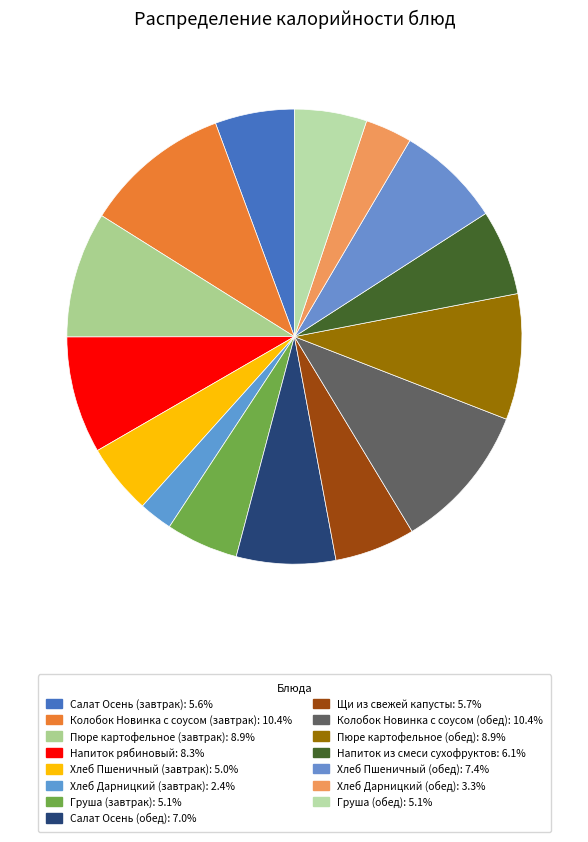

Do Щи из свежей капусты and Салат Осень (завтрак) together represent more than half of the pie?

No